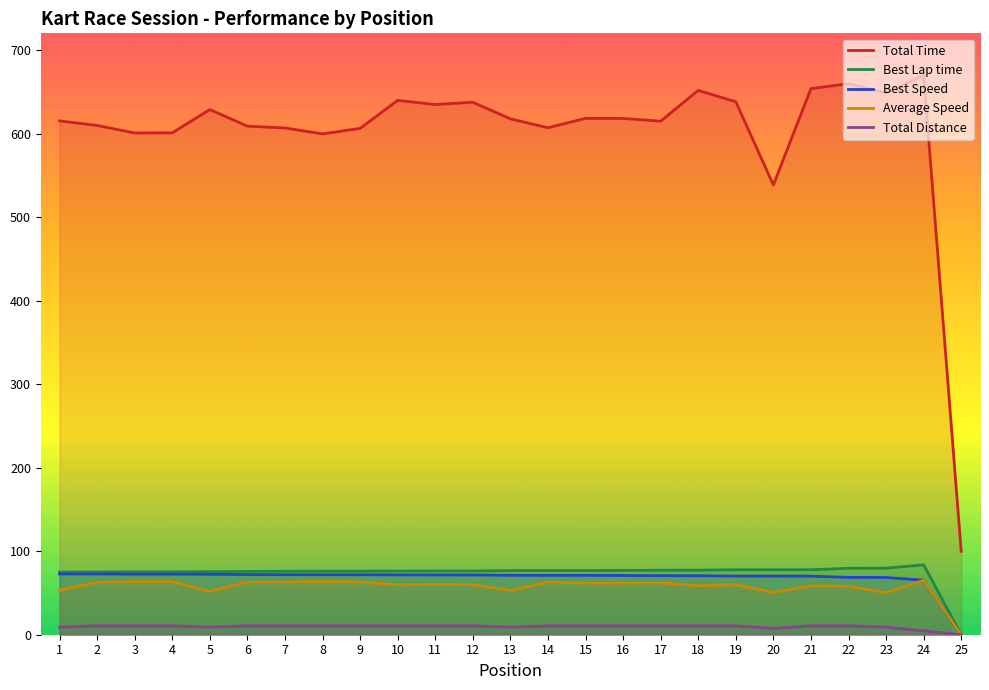

How many data points does each series have?

25